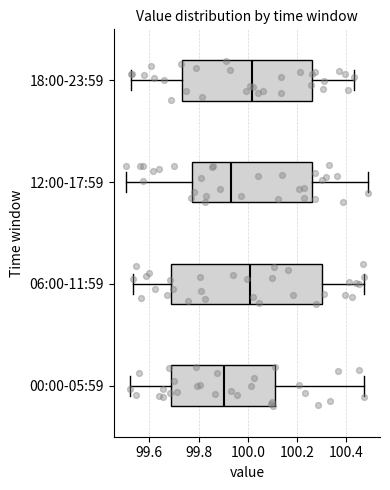

Where is the right edge of the box for 00:00-05:59 on the x-axis? The values are not printed on the chart, so give them approximately, as read against the axis.

100.10